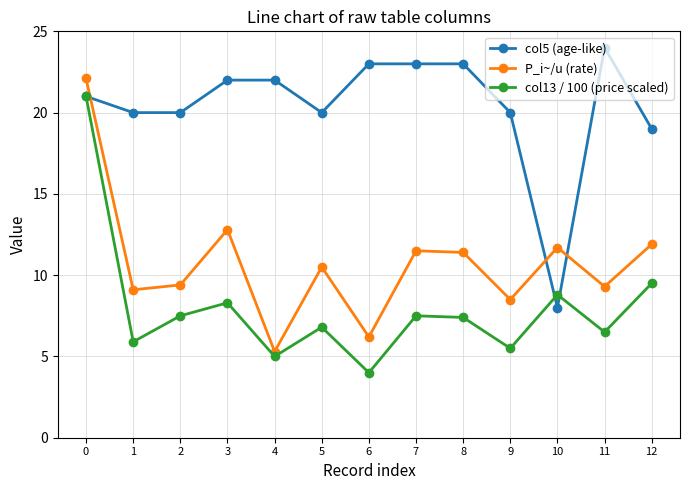

Where is P_i~/u (rate) nearest to the value 13?

3